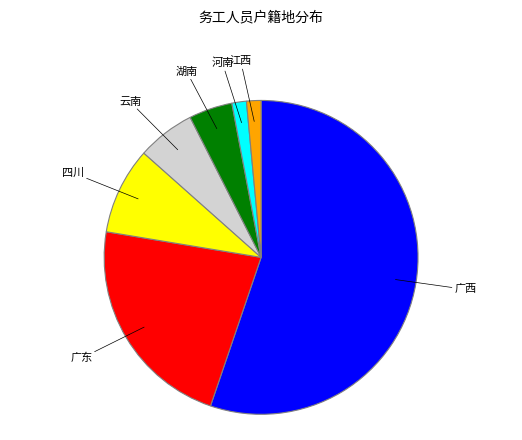

Is there any slice that represents more than half of the pie?

Yes